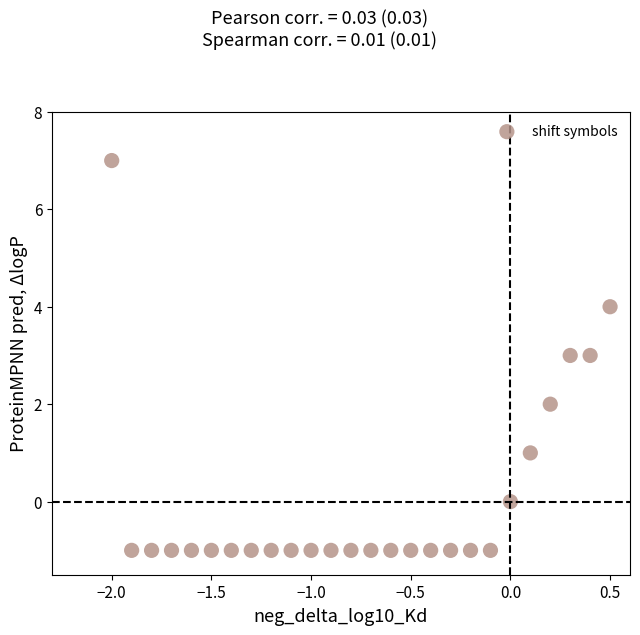

What is the range of Y values (max minus min)?

8